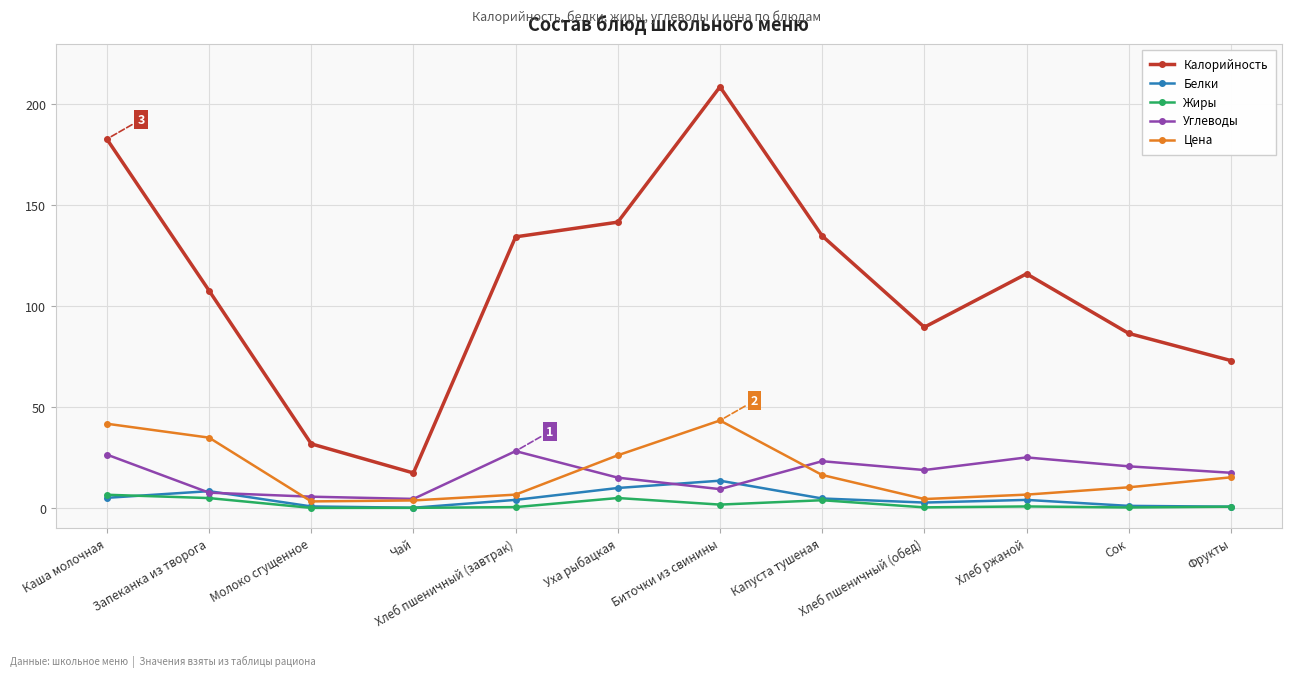

Is this an area chart (filled region under the line)?

No